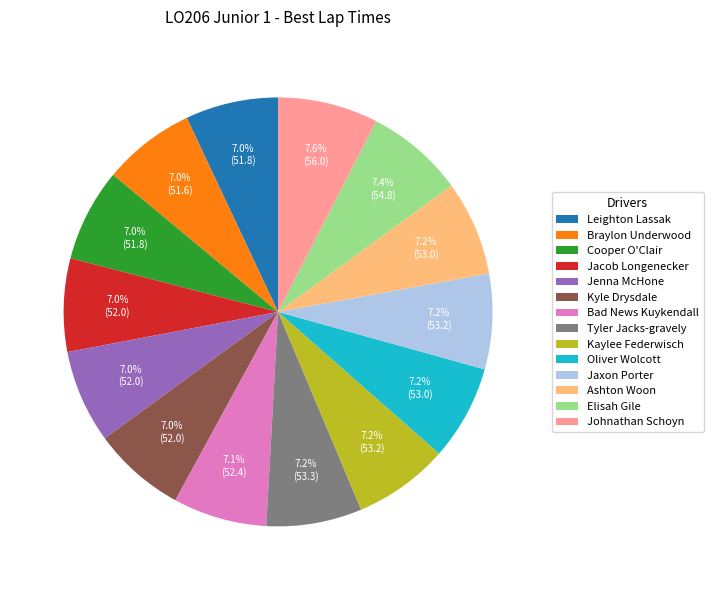

To the nearest percent, what portion does Jenna McHone represent?

7%